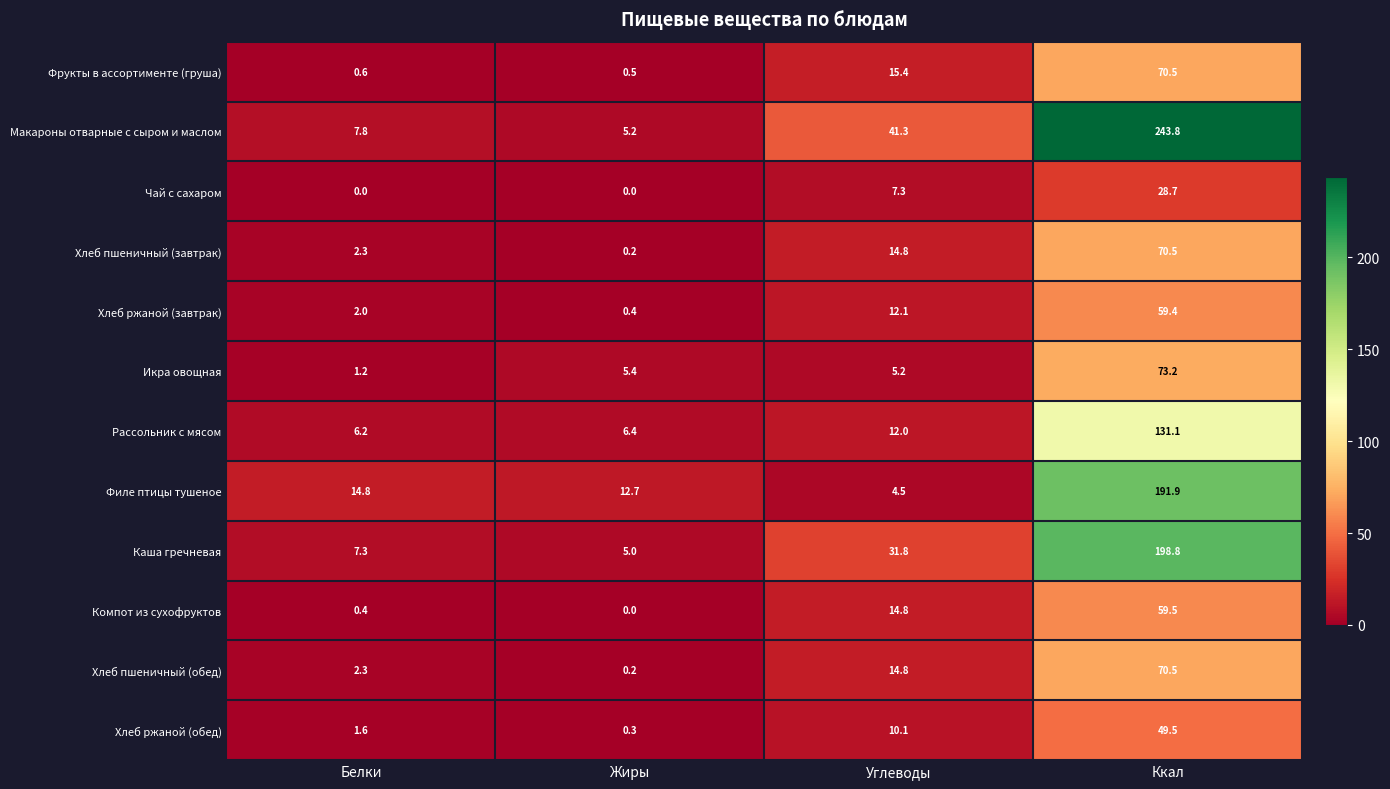

At which label is Рассольник с мясом closest to 68?

Углеводы